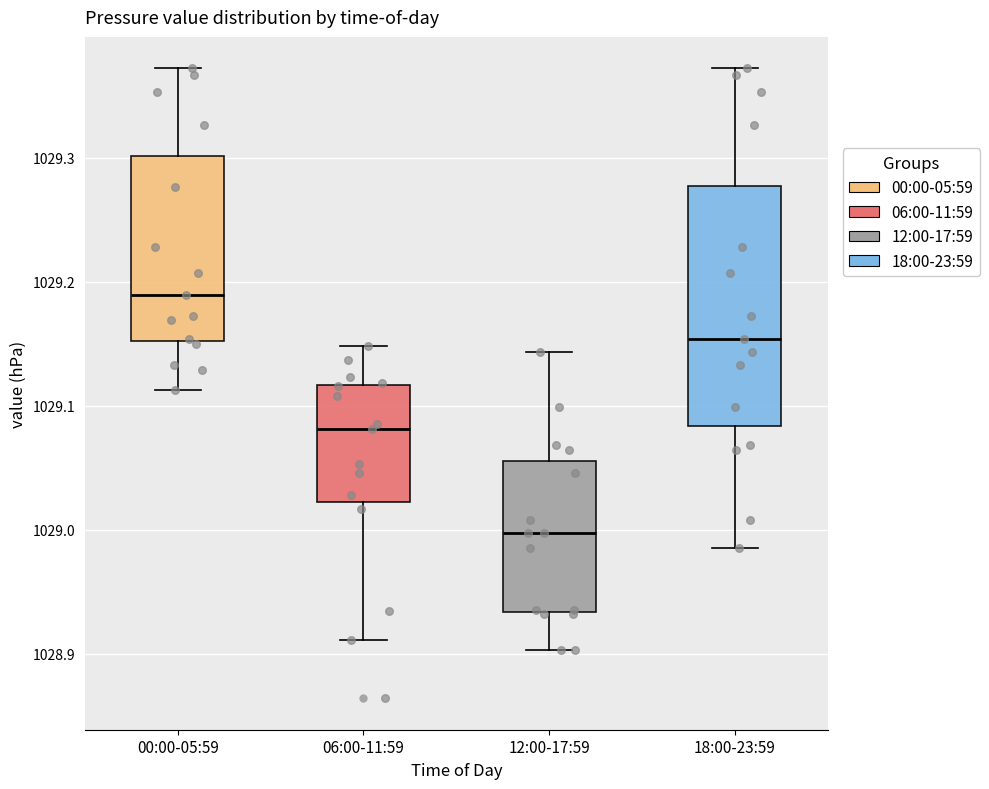

Which box has the highest median line?

00:00-05:59